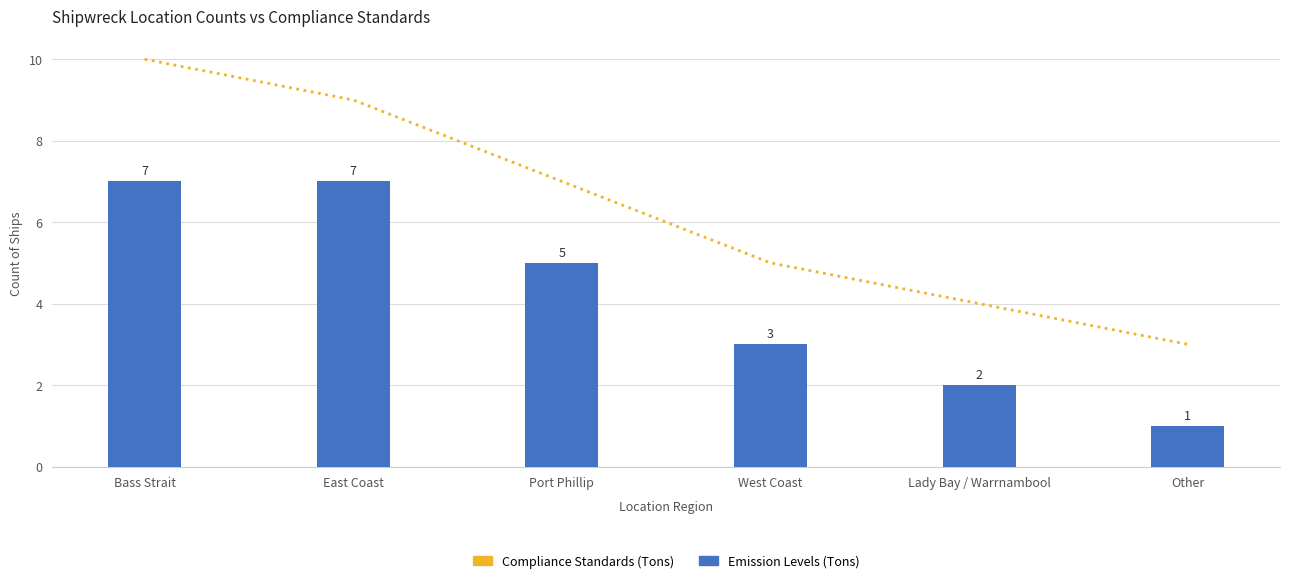

Reading left to right, extract all data points from this chart.

Compliance Standards (Tons): Bass Strait=10	East Coast=9	Port Phillip=7	West Coast=5	Lady Bay / Warrnambool=4	Other=3
Emission Levels (Tons): Bass Strait=7	East Coast=7	Port Phillip=5	West Coast=3	Lady Bay / Warrnambool=2	Other=1